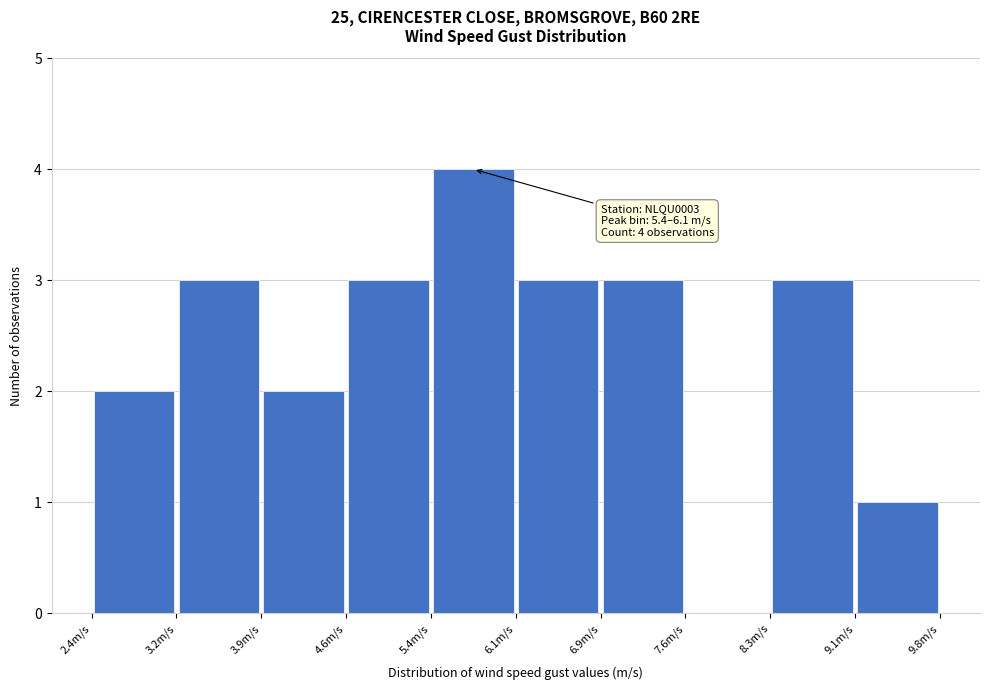

Over which range of the x-axis is the bar tallest?

5.4 to 6.1